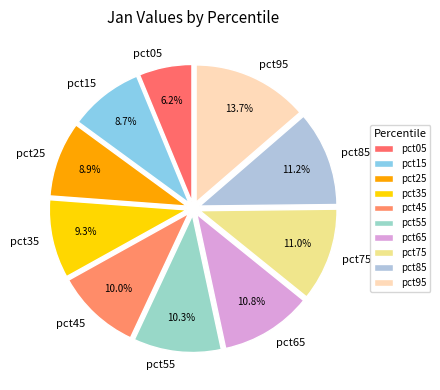

Which category has the biggest portion of the pie?

pct95